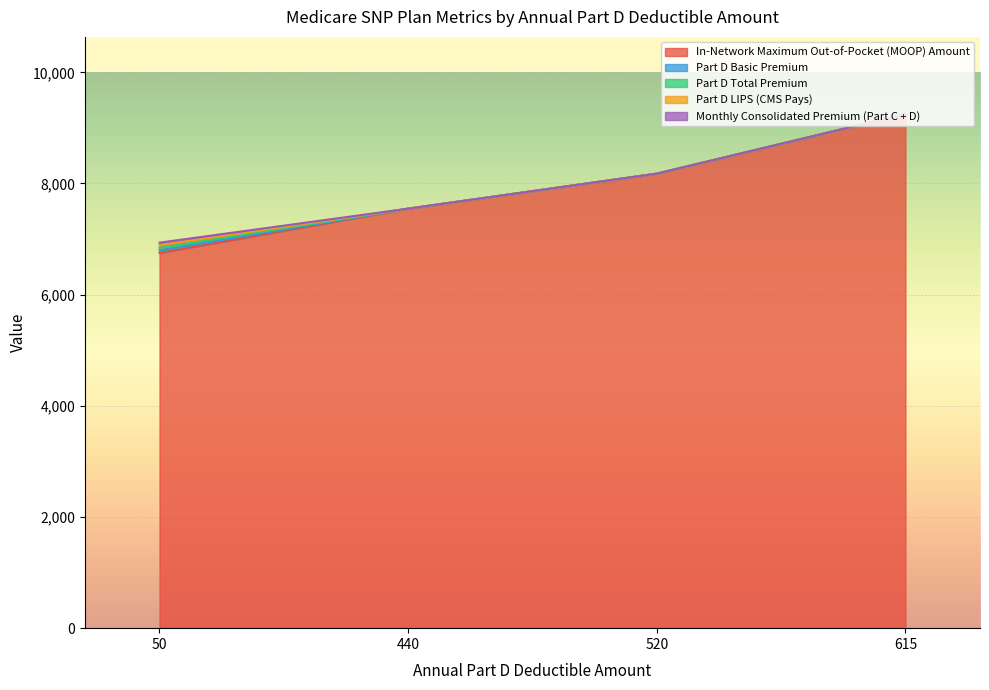

Which series has the largest total across all categories?

In-Network Maximum Out-of-Pocket (MOOP) Amount